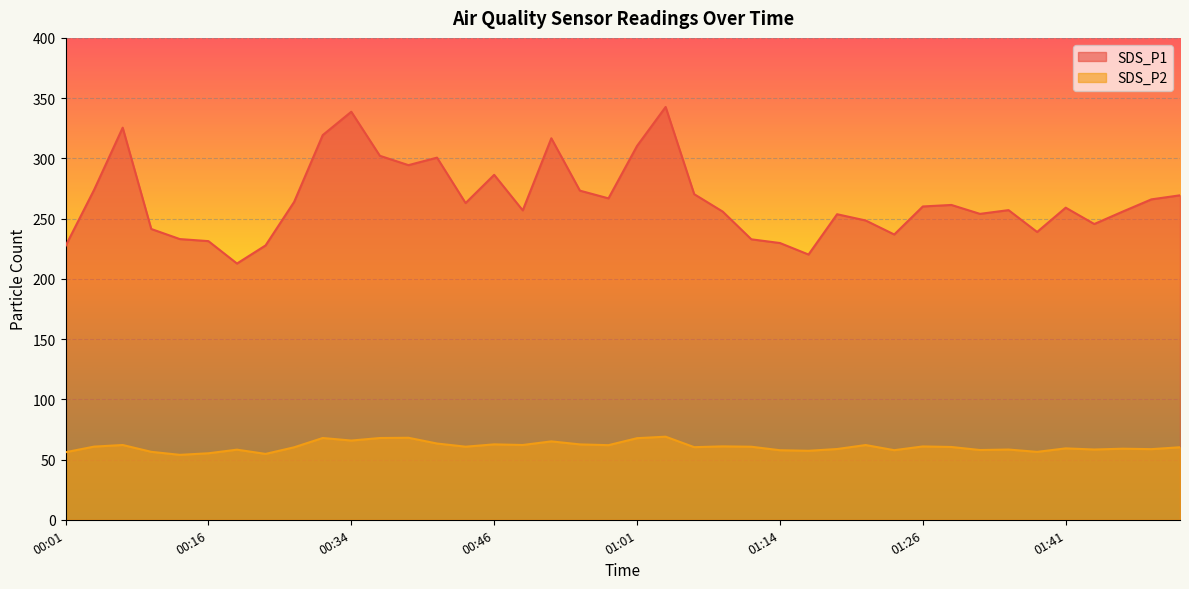

Is it true that SDS_P2 equals 57.9 at 01:34?

True